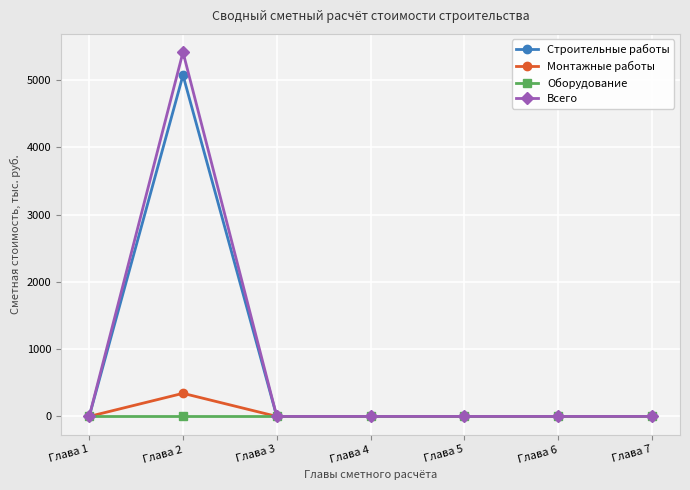

True or false: Всего has a value of 0.0 at Глава 5.

True